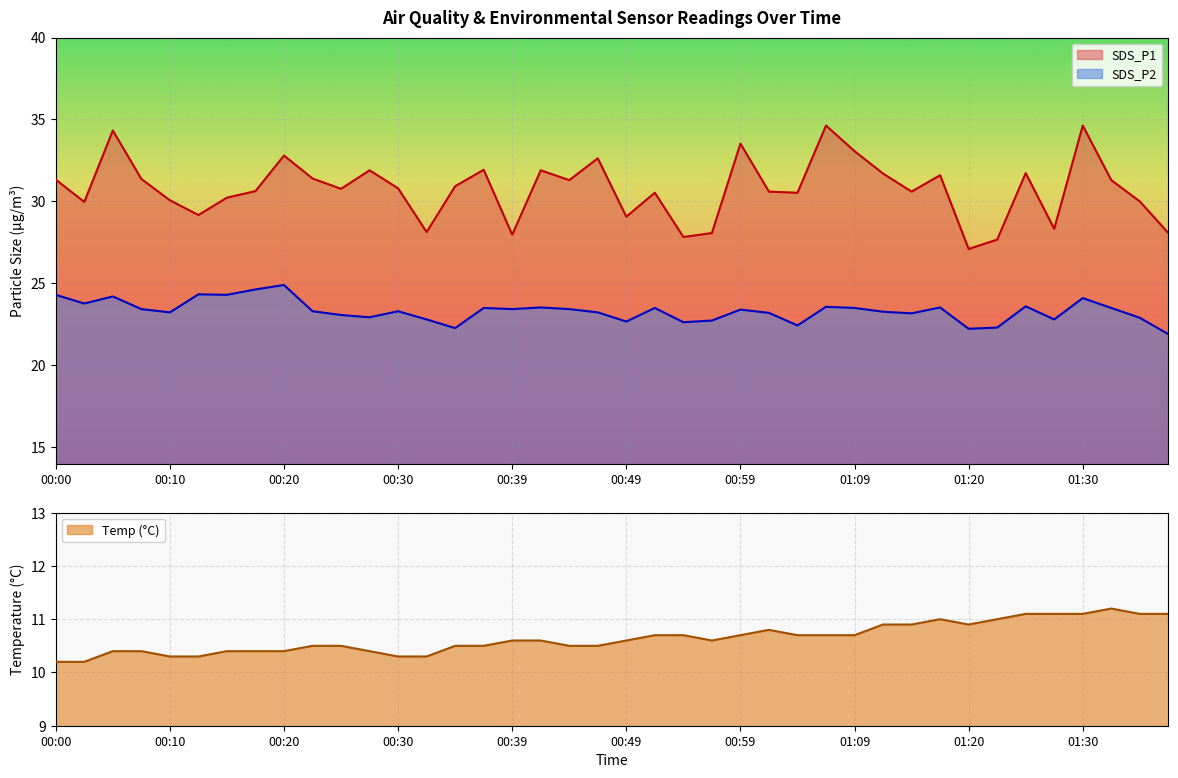

What is the difference between the second highest and second lowest values in the SDS_P1 series?

7.0